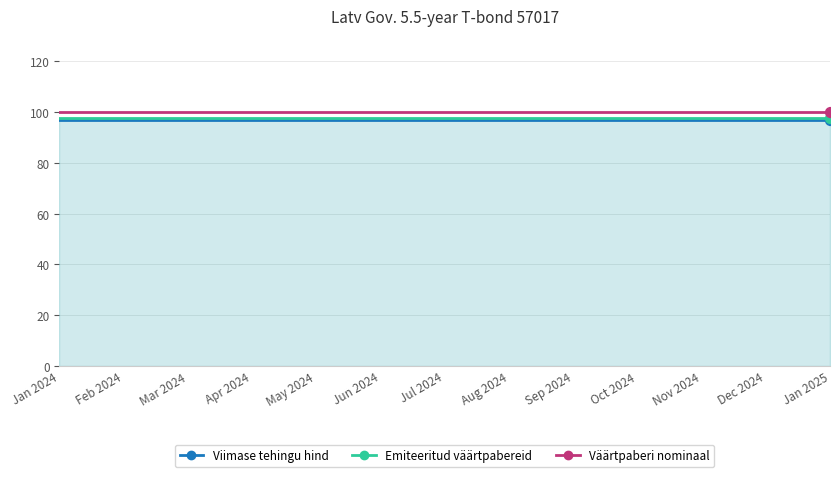

What is the total value across all series at Feb 2024?

294.4